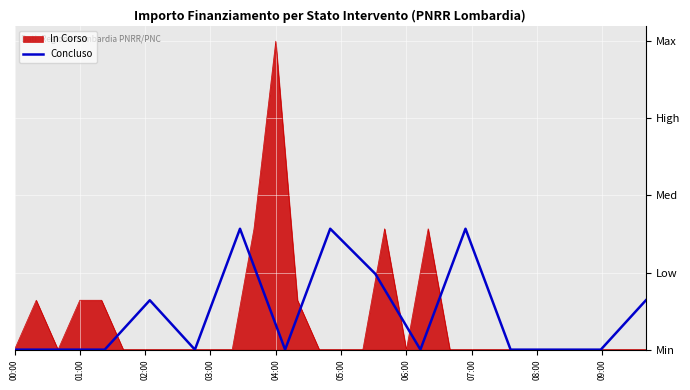

Reading left to right, extract all data points from this chart.

0.0	0.0	0.0	0.2	0.0	0.4	0.0	0.4	0.2	0.0	0.4	0.0	0.0	0.0	0.2